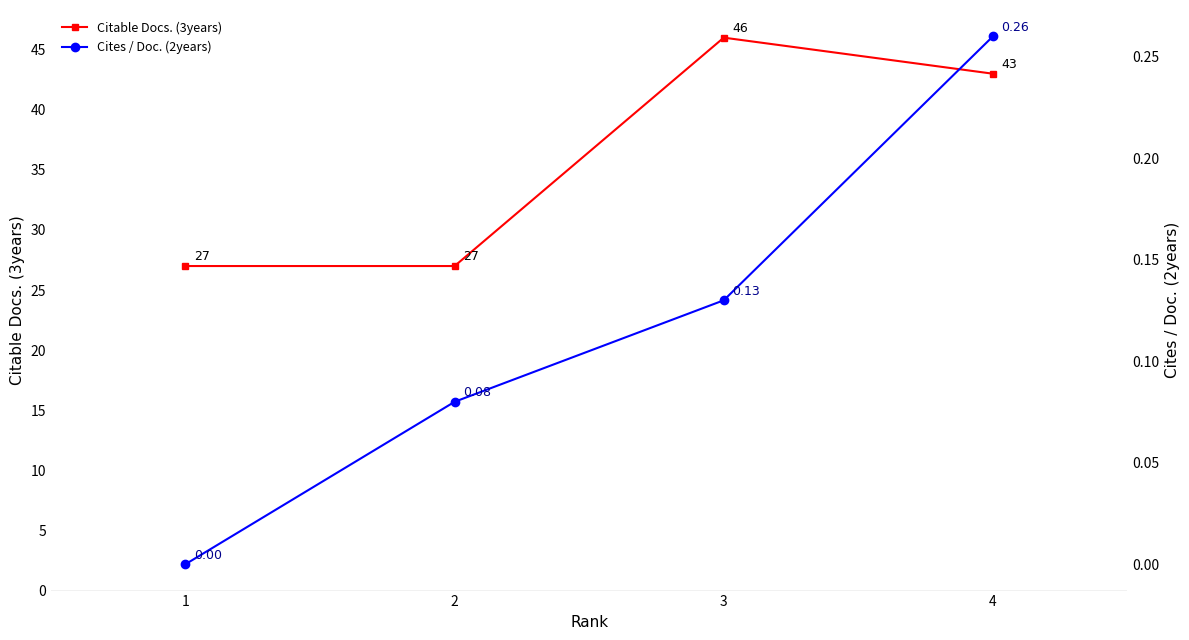

The value of Citable Docs. (3years) at 1 is 27.0. True or false?

True